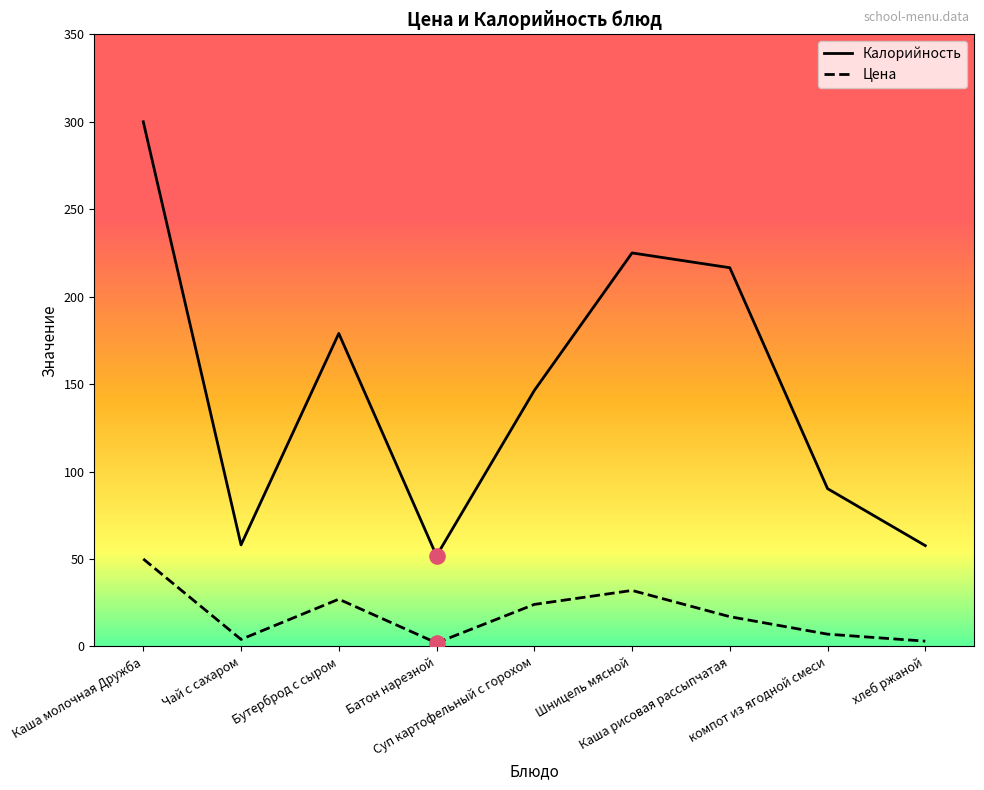

Which series has the widest spread of values?

Калорийность